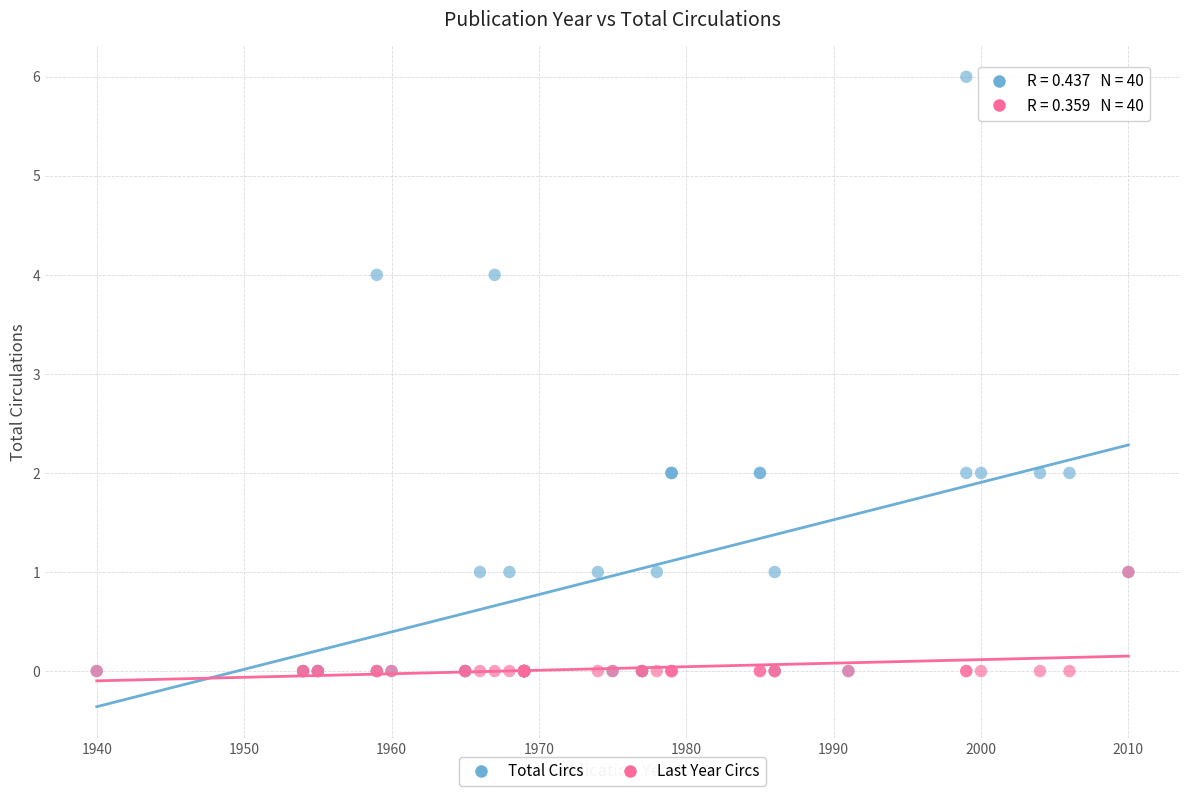

What are all the series names shown in the legend?

Total Circs, Last Year Circs